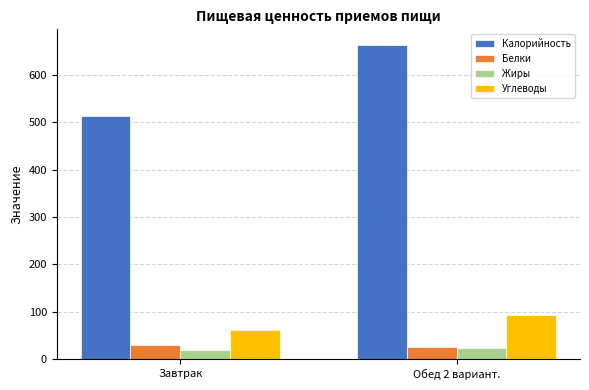

How many groups of bars are there?

2